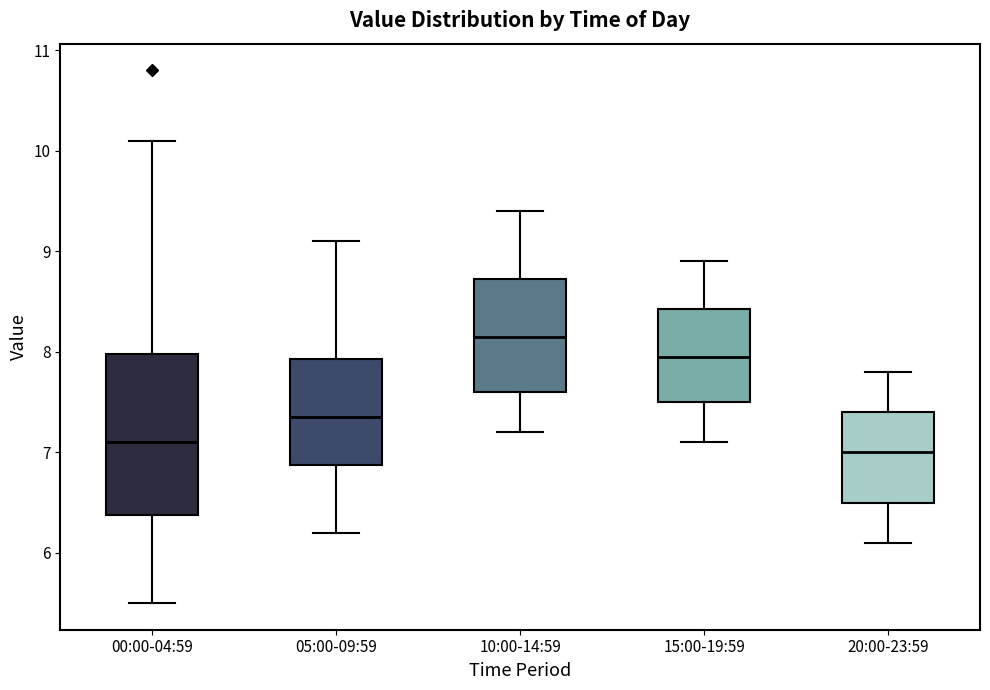

Where is the lower edge of the box for 15:00-19:59 on the y-axis? The values are not printed on the chart, so give them approximately, as read against the axis.

7.5